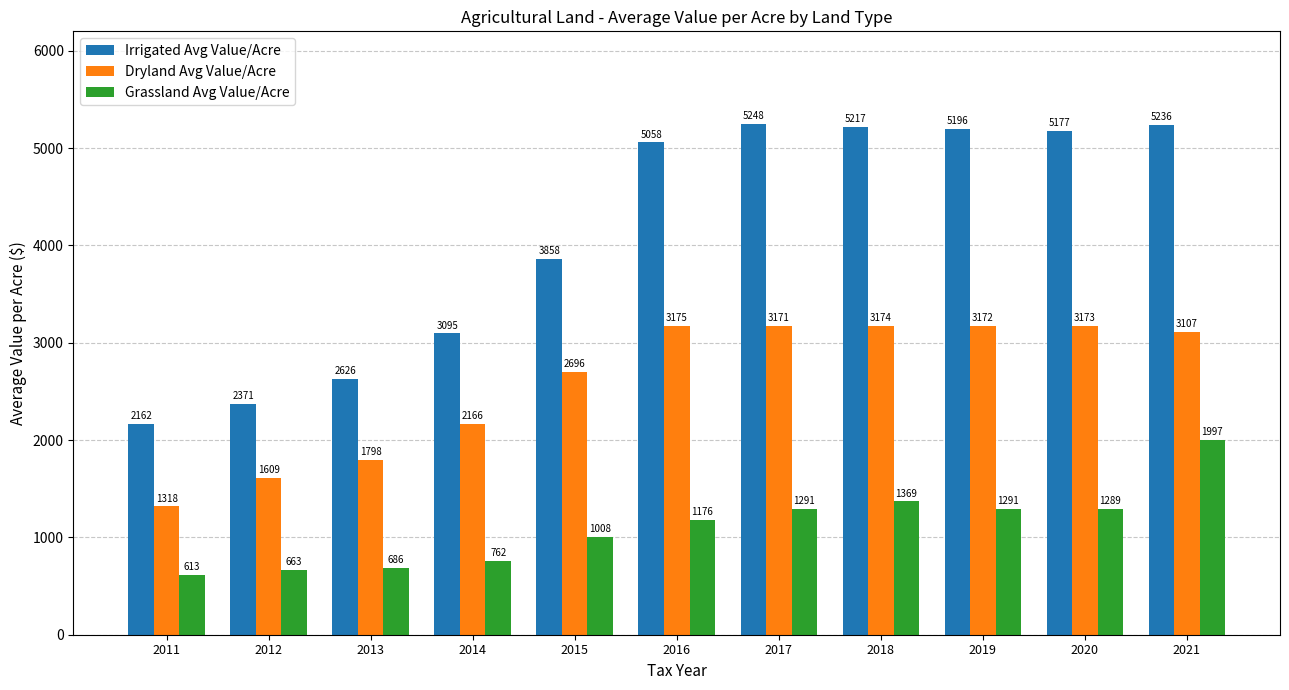

What is the difference between the Dryland Avg Value/Acre values at 2012 and 2015?

1086.5